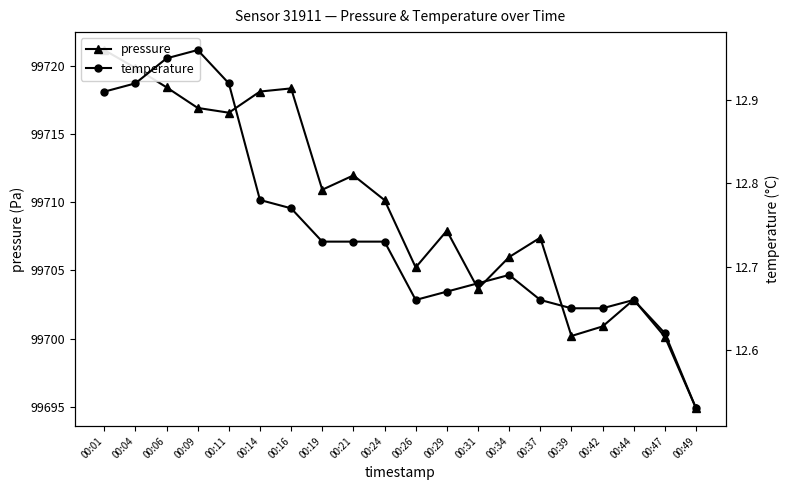

True or false: pressure and temperature intersect in this chart.

False